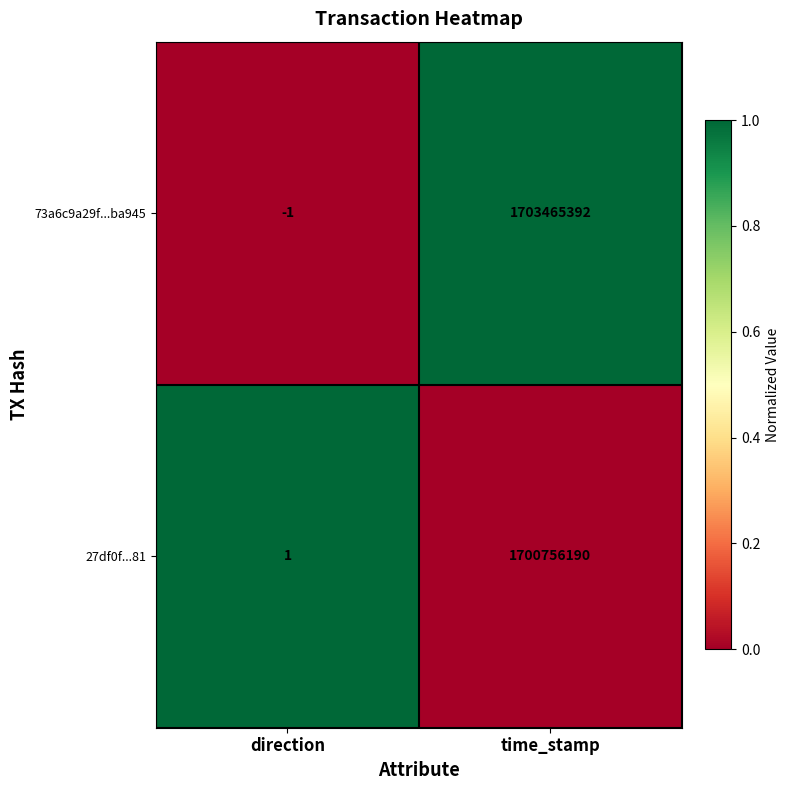

What is the average value of the 27df0f...81 series?

850378096